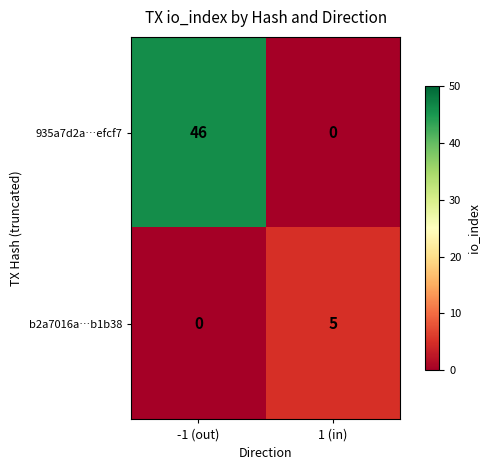

Is it true that 935a7d2a…efcf7 equals 46 at -1 (out)?

True